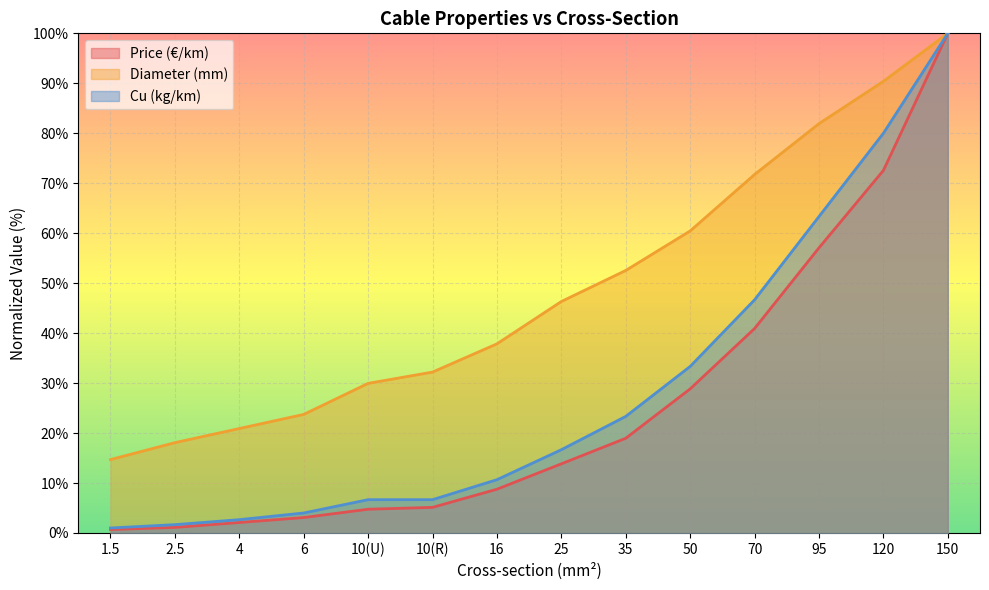

What is the lowest value of the Cu (kg/km) series?

1.0